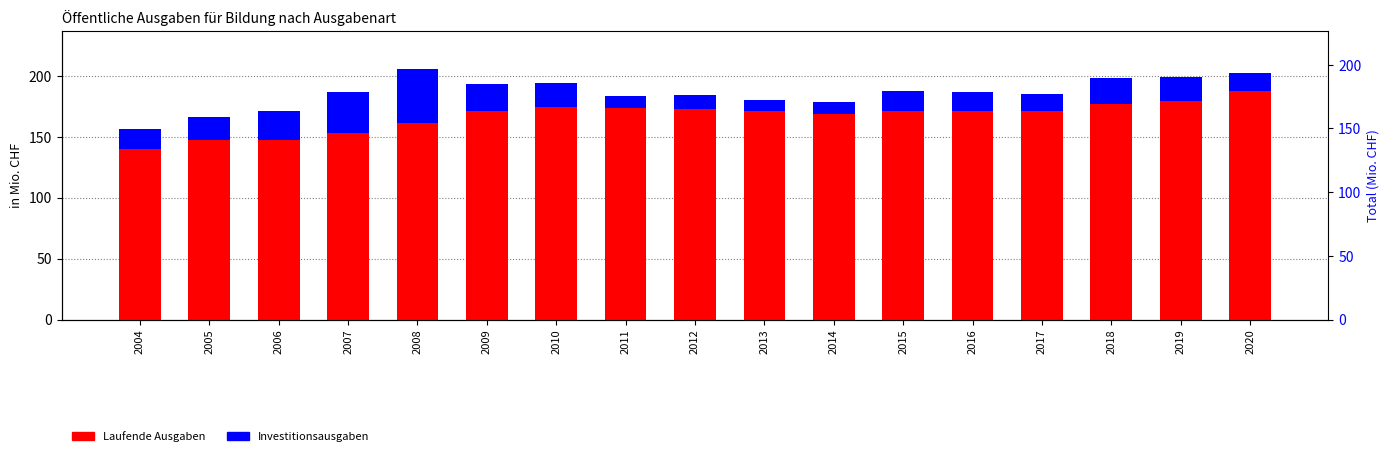

At how many categories does at least one series exceed 157?

13